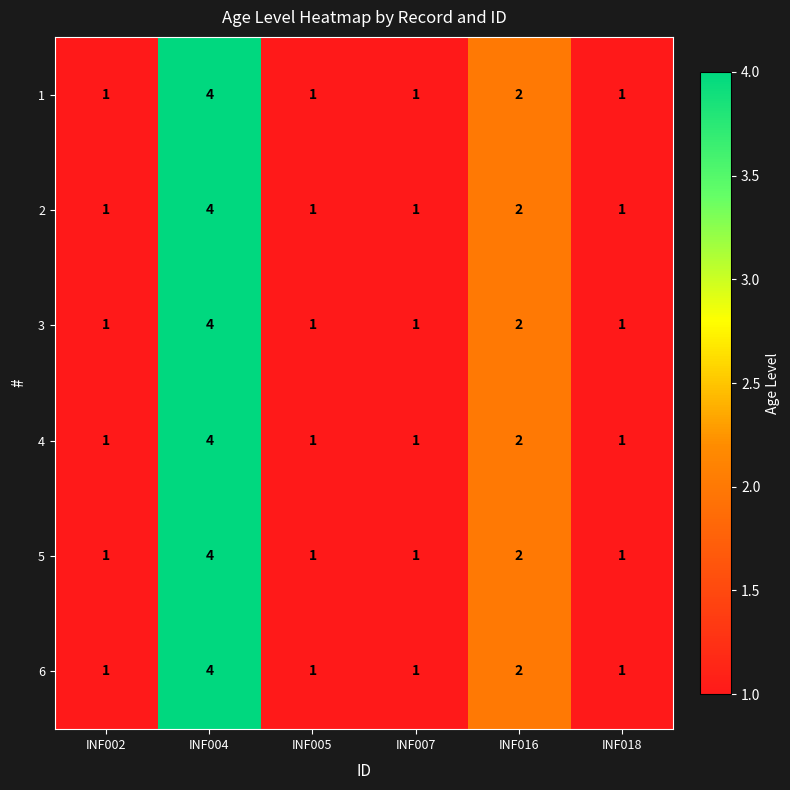

What is the sum of all 5 values?

10